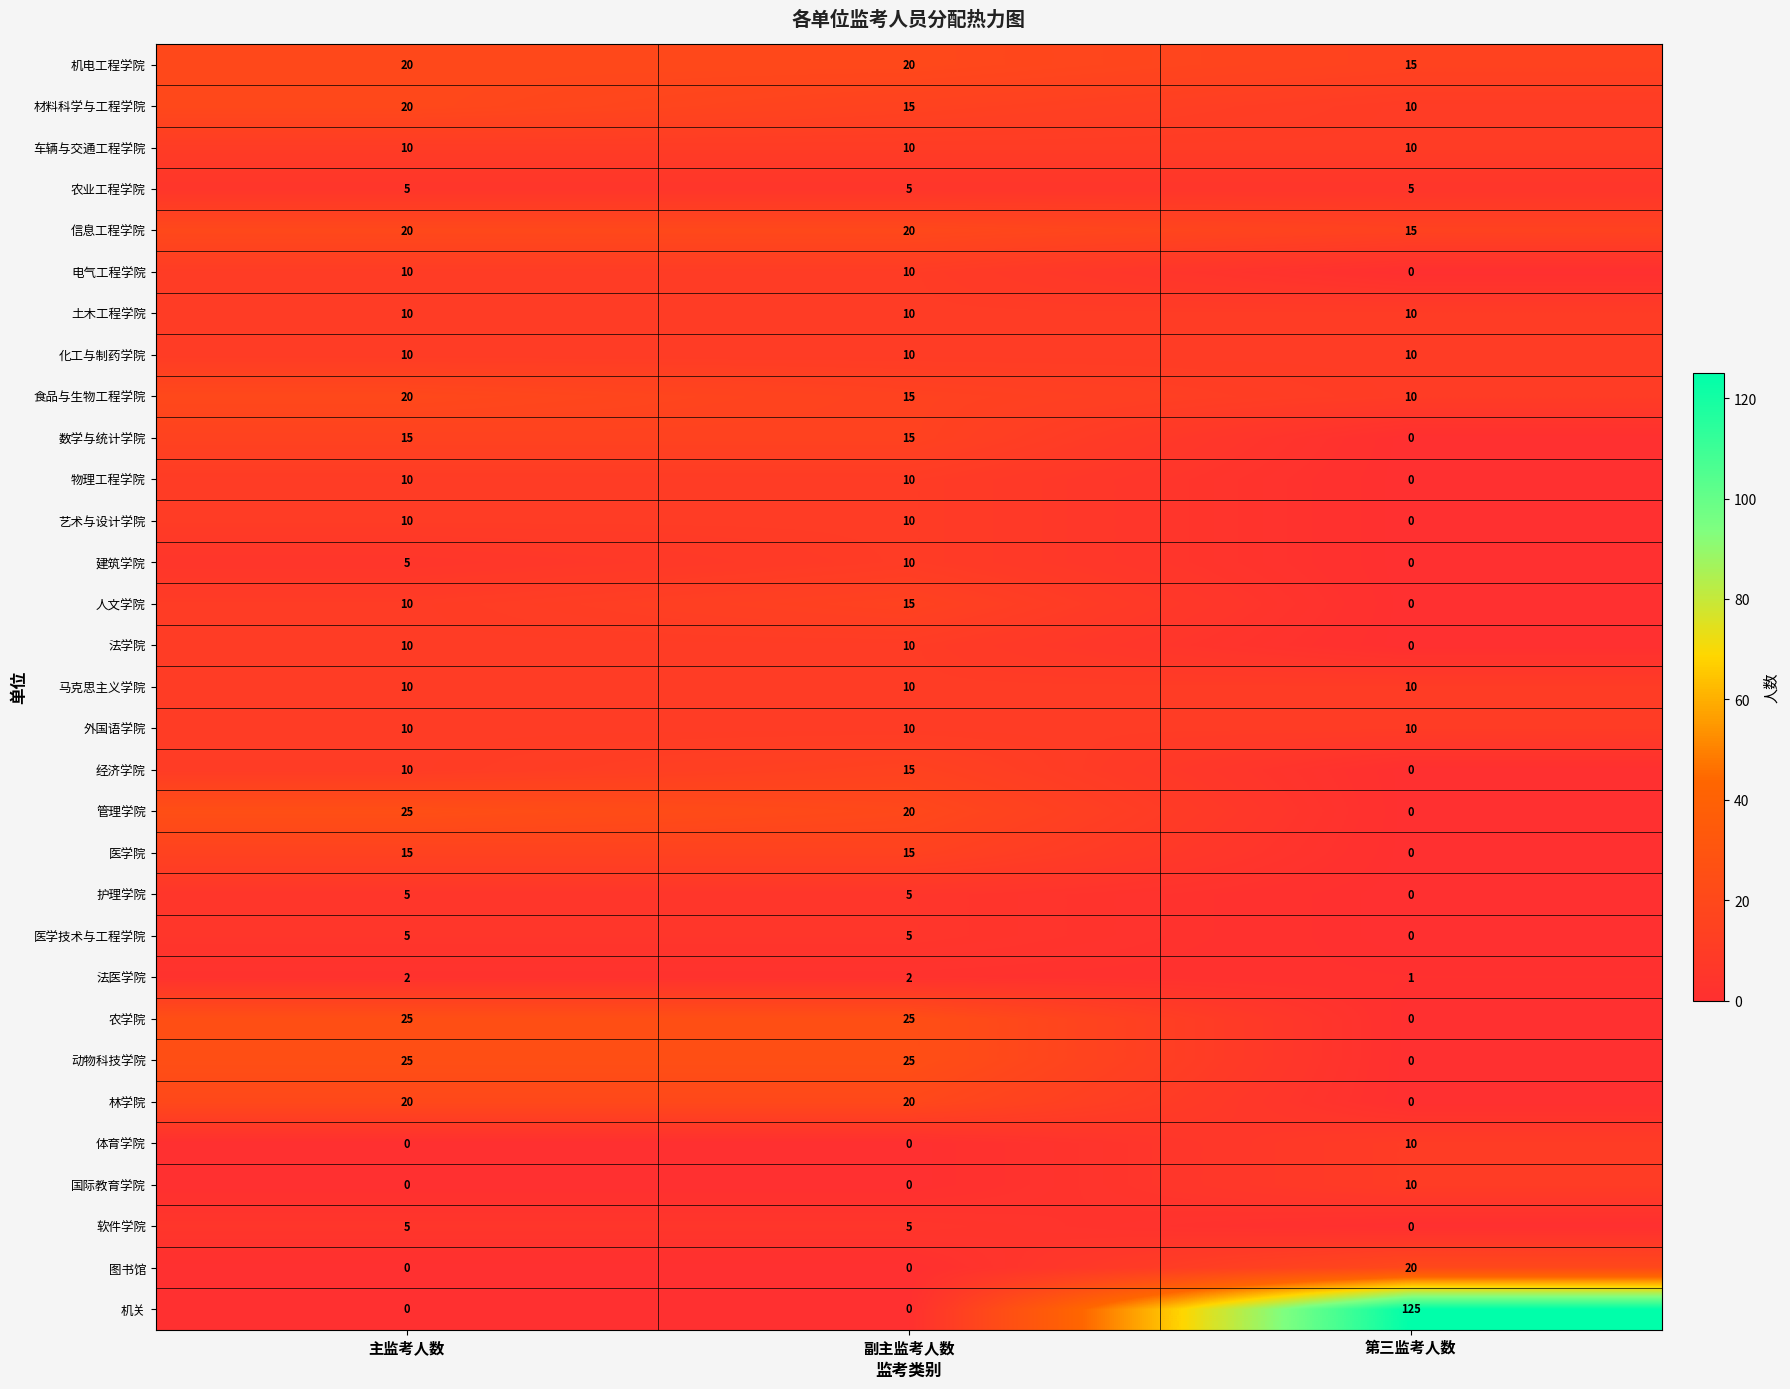

How many 人文学院 values are between 0 and 15?

3